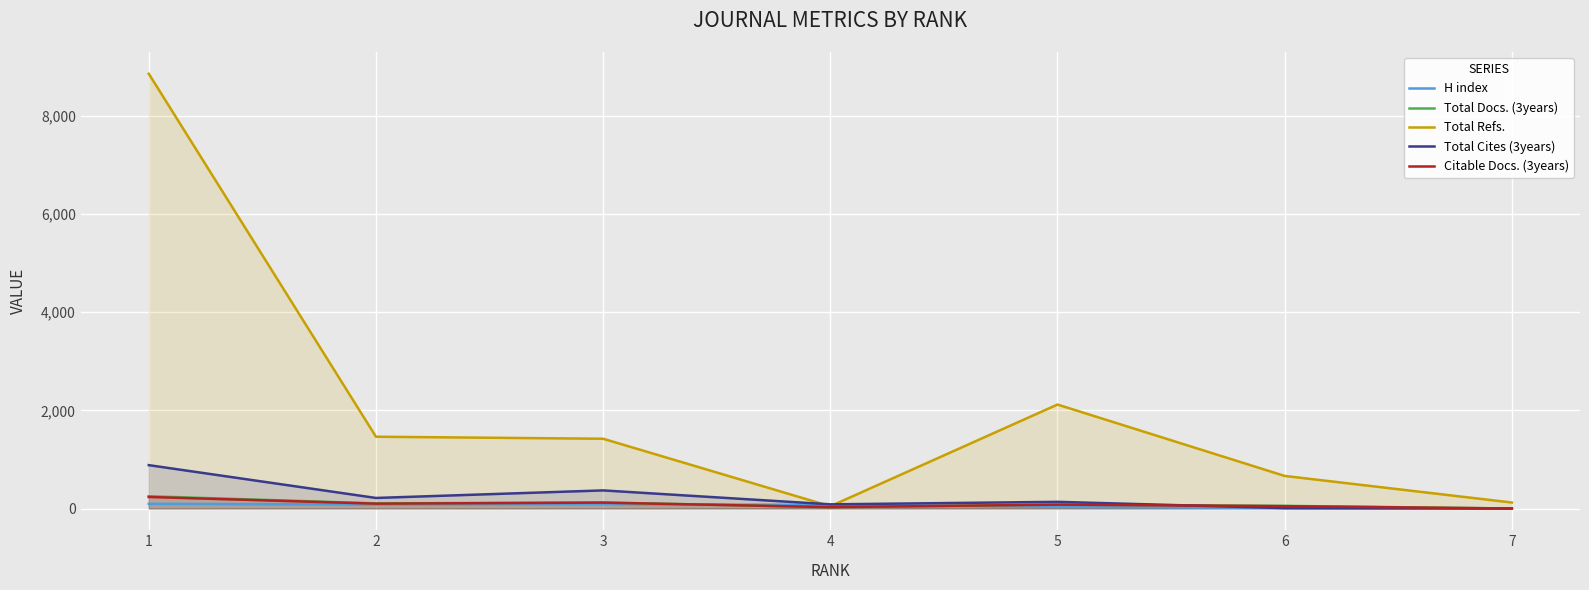

Which label corresponds to the smallest value in the chart?

7